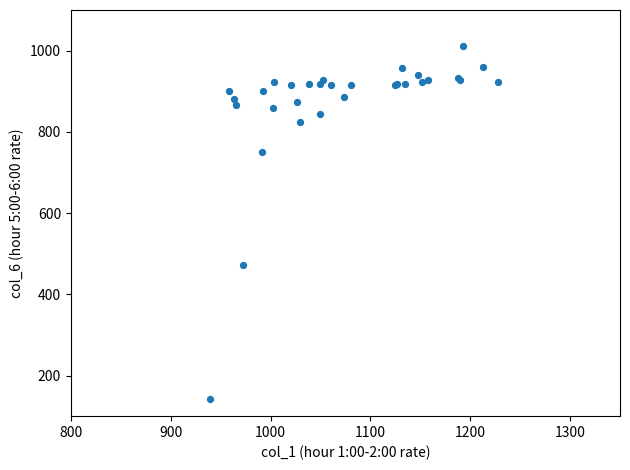

What Y value in the scatter plot is closest to 577?

471.2